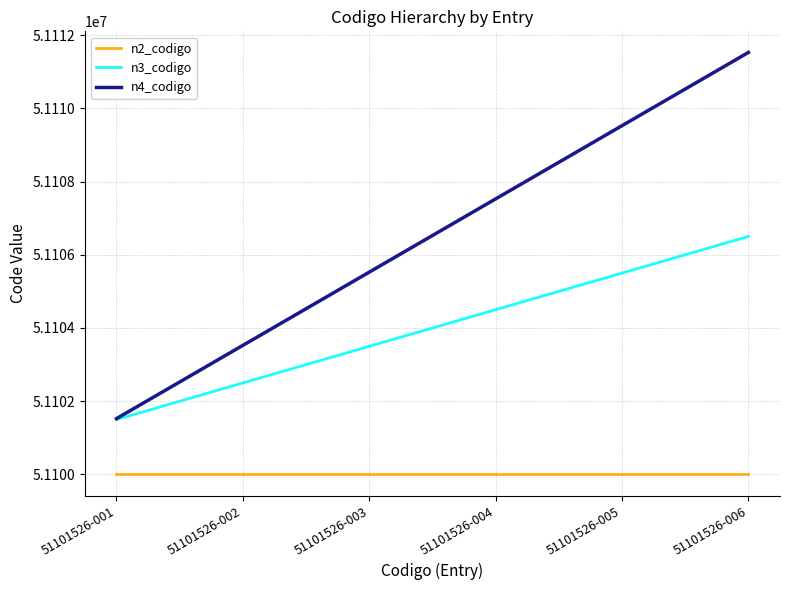

At which category is the sum across all series the highest?

51101526-006